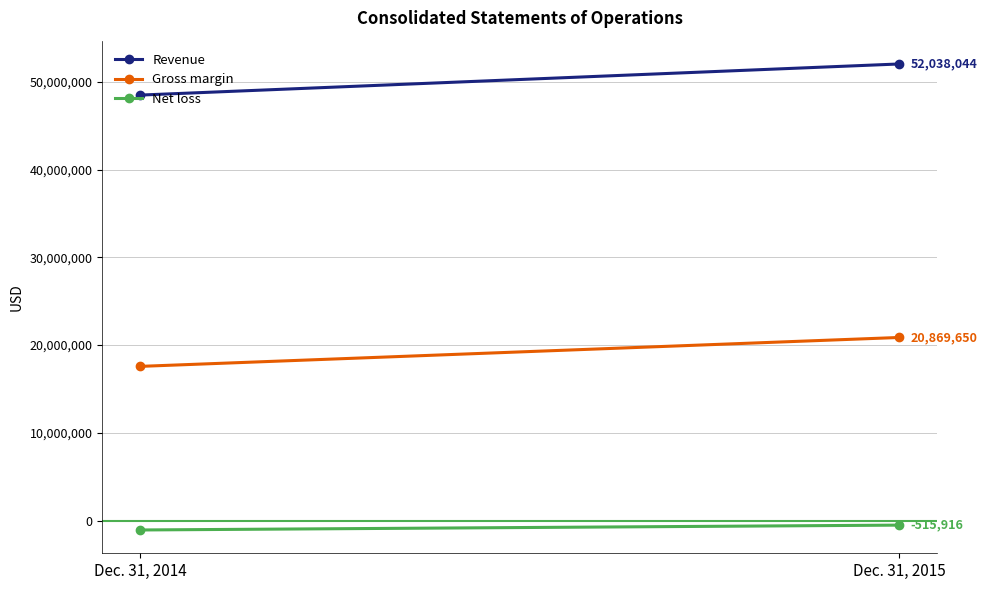

What is the spread (max minus min) of values at Dec. 31, 2015?

52553960